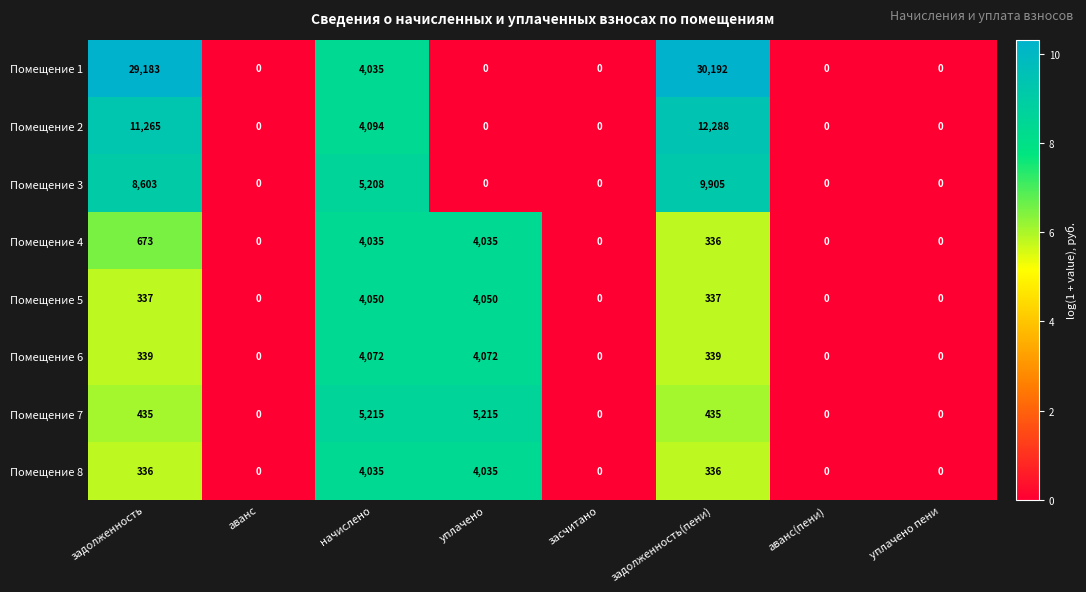

Count the number of categories in the chart.

8